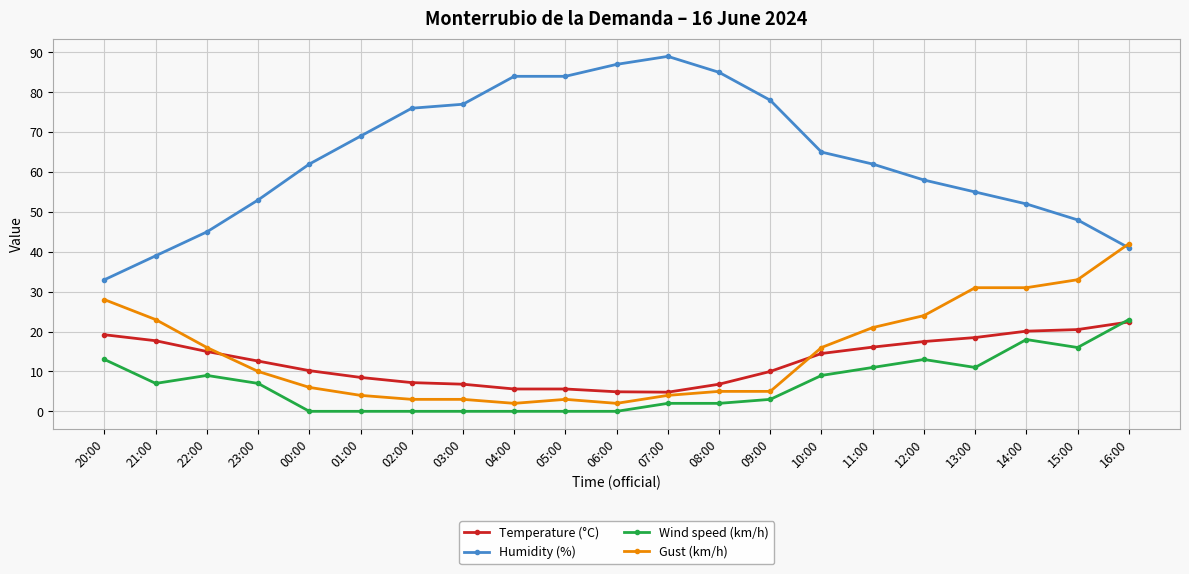

Between 08:00 and 15:00, which series saw the biggest shift?

Humidity (%)